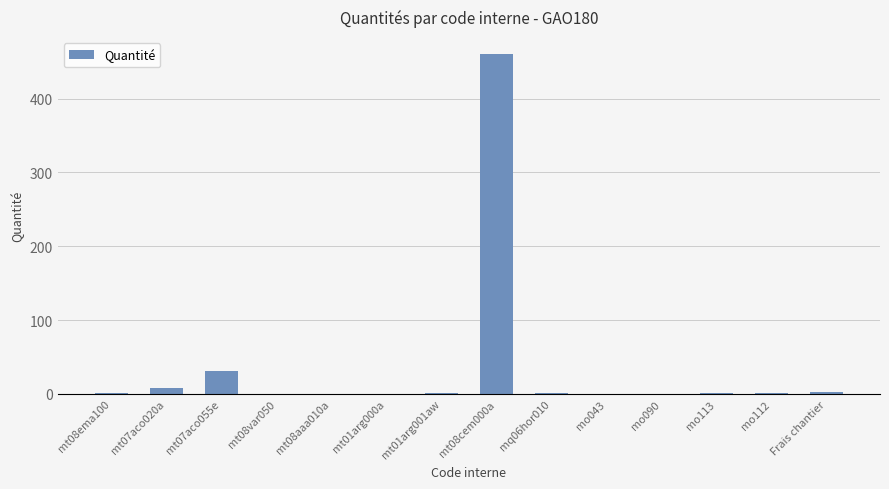

At which label is the value closest to 230?

mt07aco055e